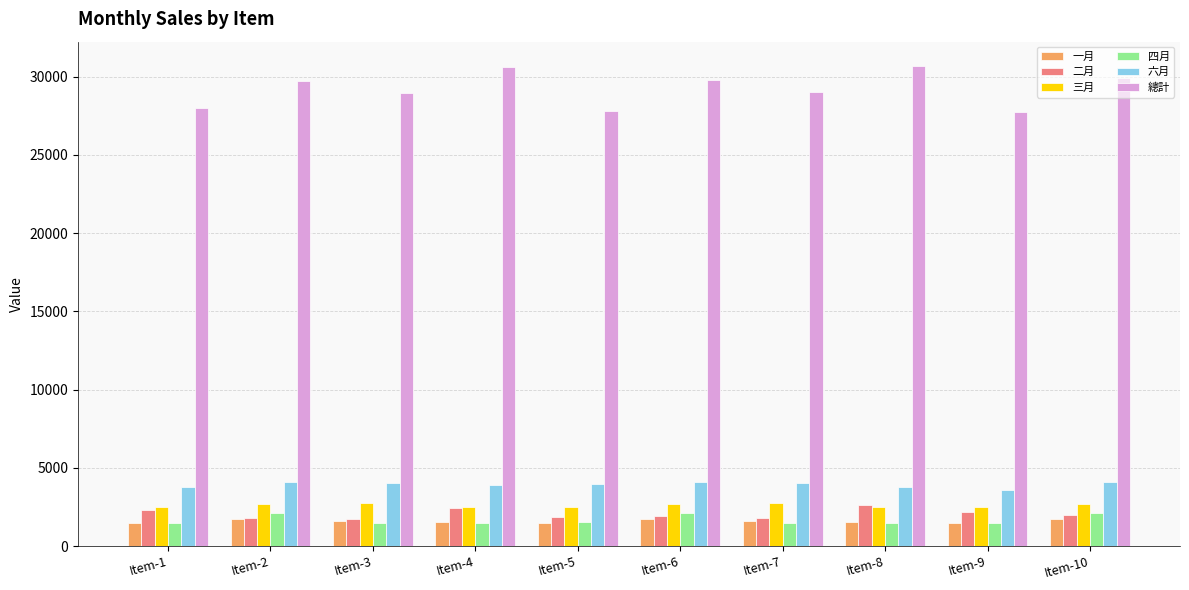

The value of 總計 at Item-1 is 28010. True or false?

True